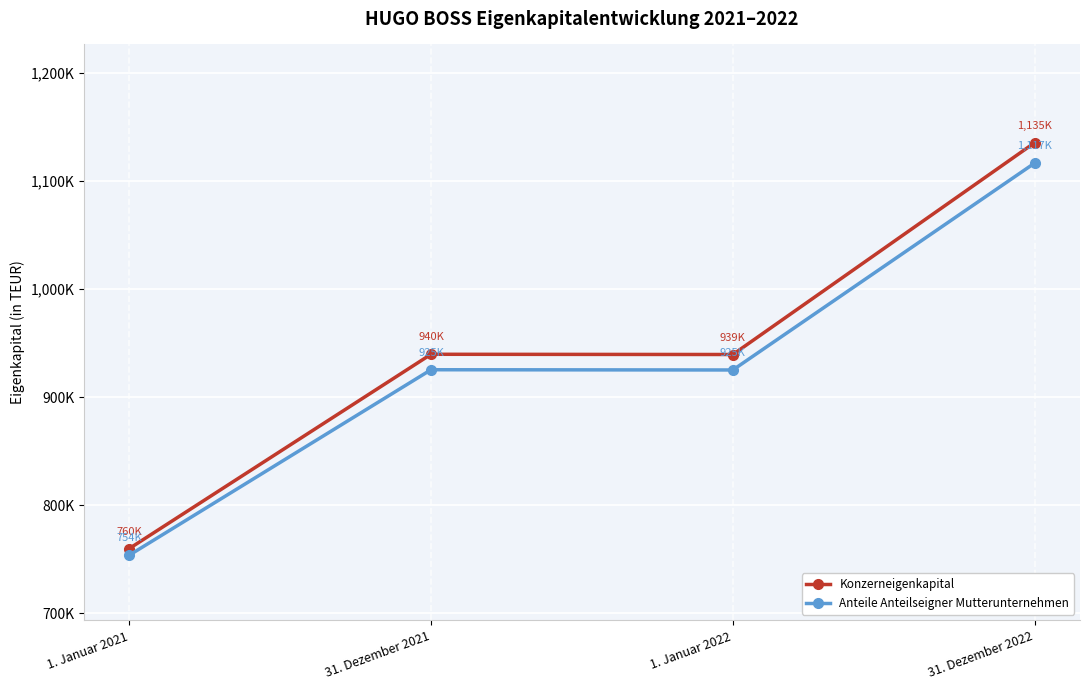

True or false: Anteile Anteilseigner Mutterunternehmen and Konzerneigenkapital cross at least once.

False